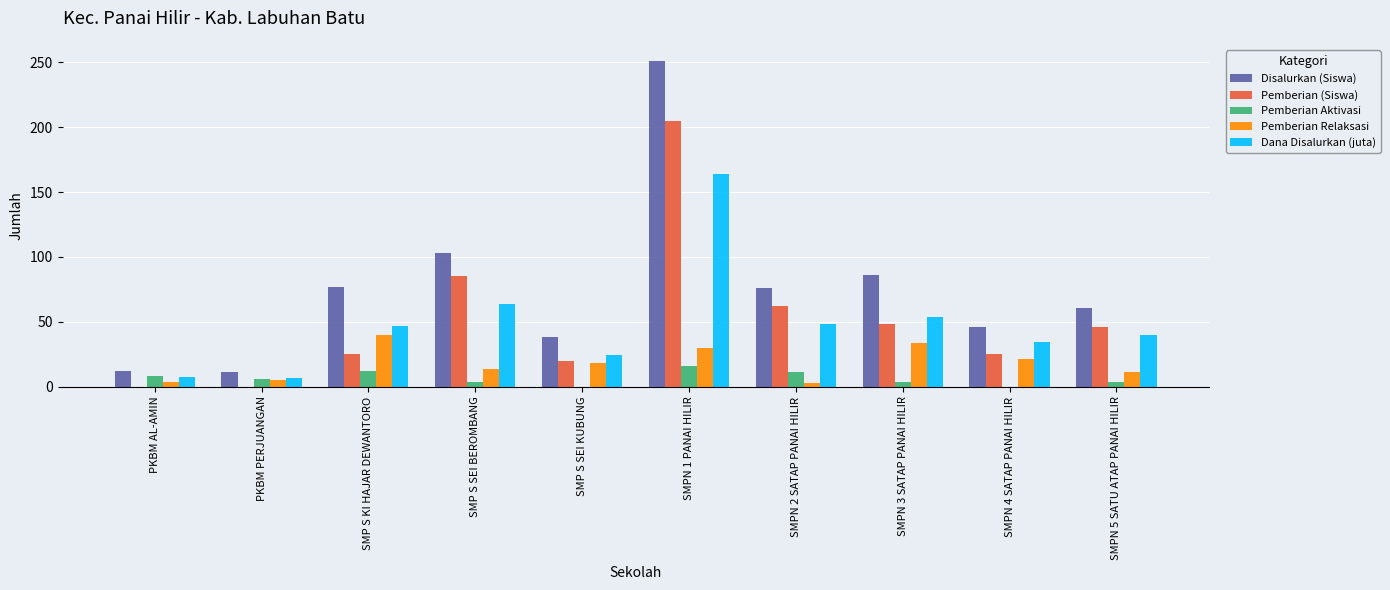

What is the maximum value for Pemberian (Siswa)?

205.0